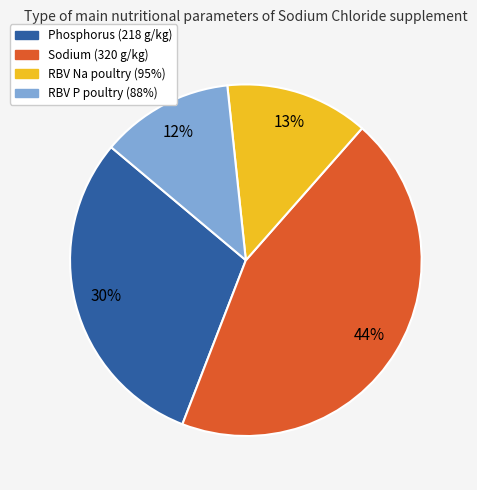

Do Sodium (320 g/kg) and RBV P poultry (88%) together represent more than half of the pie?

Yes